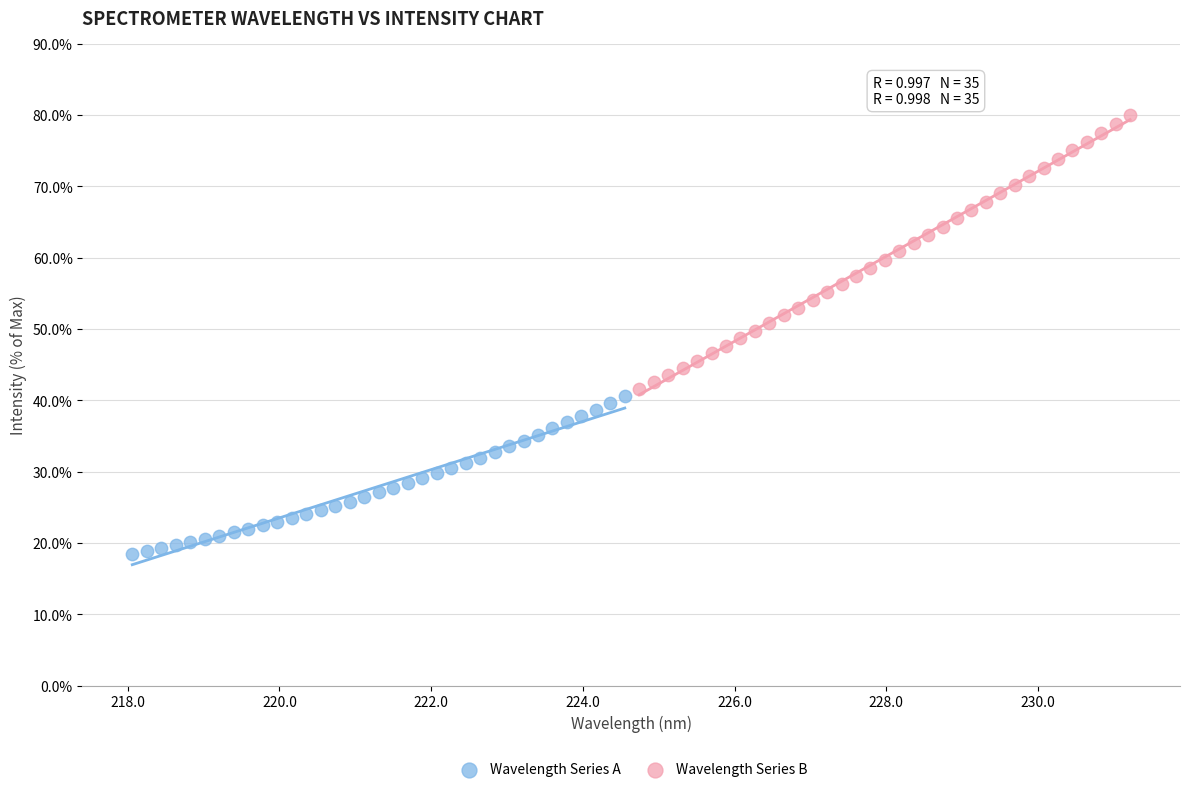

Which series reaches the maximum Y coordinate?

Wavelength Series B